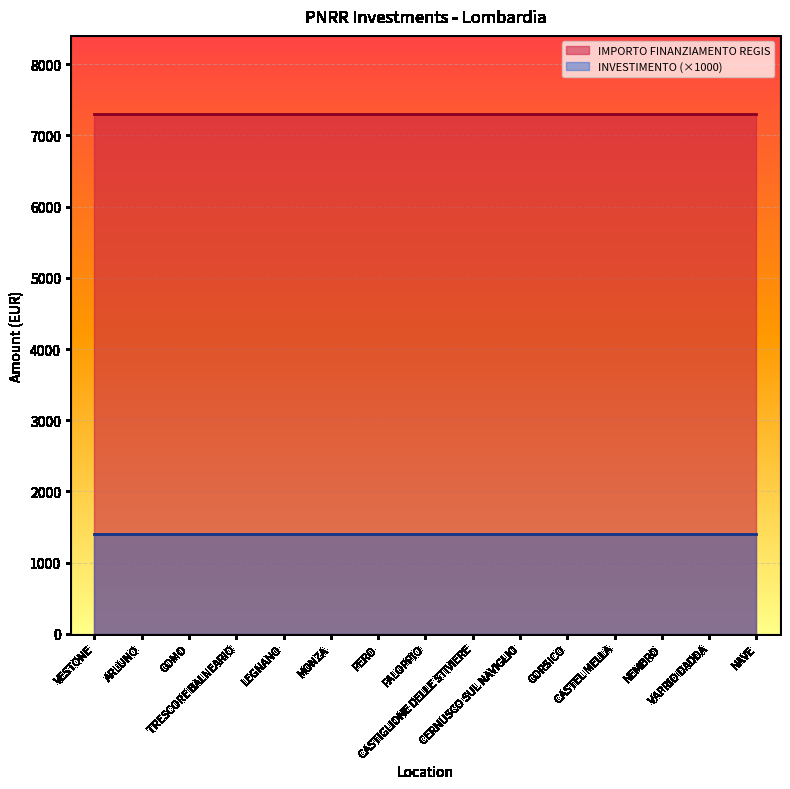

Reading right to left, transcribe all the data shown in this chart.

IMPORTO FINANZIAMENTO REGIS: NAVE=7301.0	VAPRIO DADDA=7301.0	NEMBRO=7301.0	CASTEL MELLA=7301.0	CORSICO=7301.0	CERNUSCO SUL NAVIGLIO=7301.0	CASTIGLIONE DELLE STIVIERE=7301.0	FALOPPIO=7301.0	PERO=7301.0	MONZA=7301.0	LEGNANO=7301.0	TRESCORE BALNEARIO=7301.0	COMO=7301.0	ARLUNO=7301.0	VESTONE=7301.0
INVESTIMENTO: NAVE=1.4	VAPRIO DADDA=1.4	NEMBRO=1.4	CASTEL MELLA=1.4	CORSICO=1.4	CERNUSCO SUL NAVIGLIO=1.4	CASTIGLIONE DELLE STIVIERE=1.4	FALOPPIO=1.4	PERO=1.4	MONZA=1.4	LEGNANO=1.4	TRESCORE BALNEARIO=1.4	COMO=1.4	ARLUNO=1.4	VESTONE=1.4